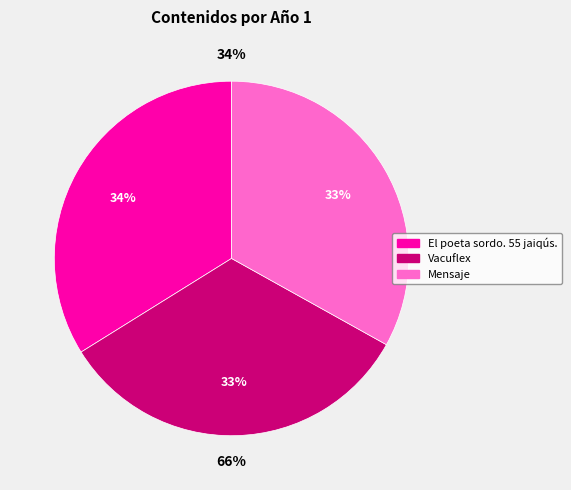

To the nearest percent, what portion does Vacuflex represent?

33%